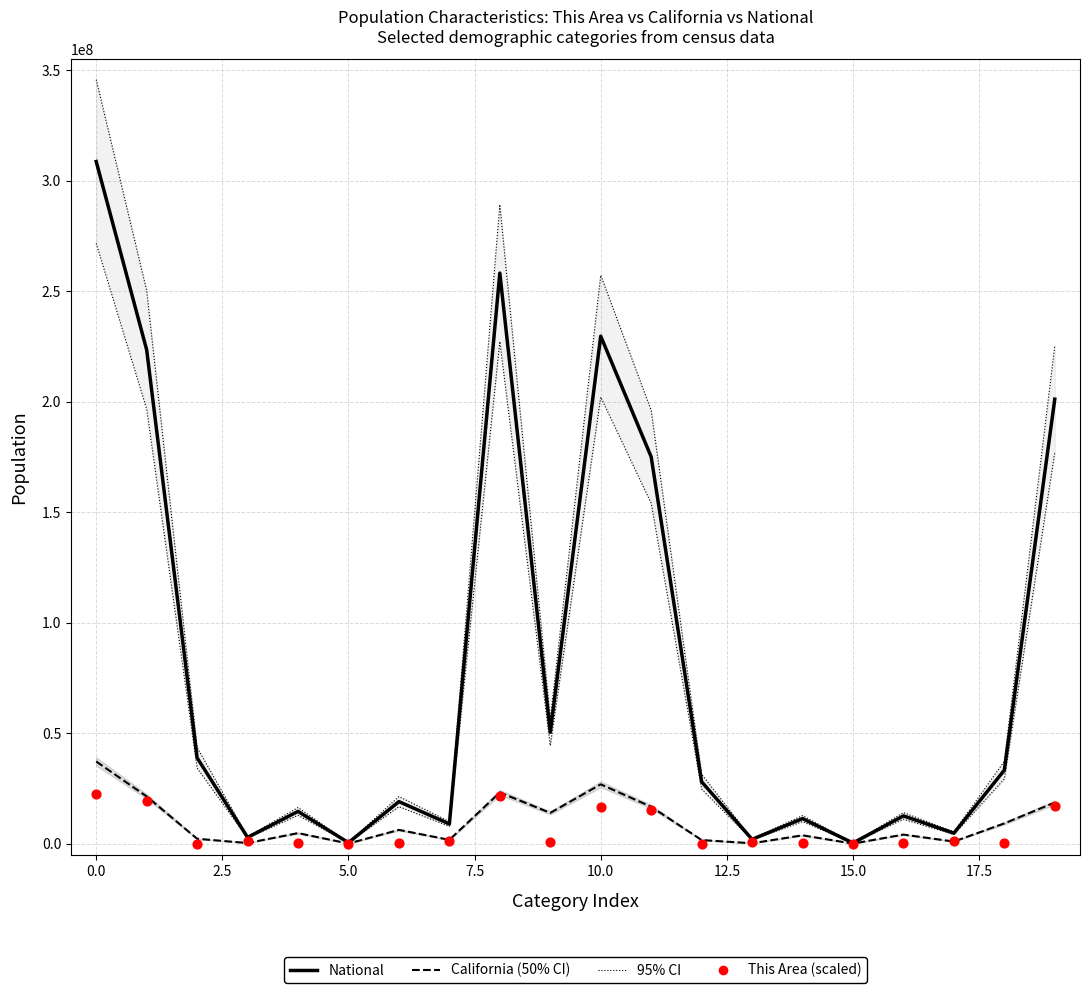

Is the value of California (50% CI) at 13 greater than the value of National at 17.5?

No